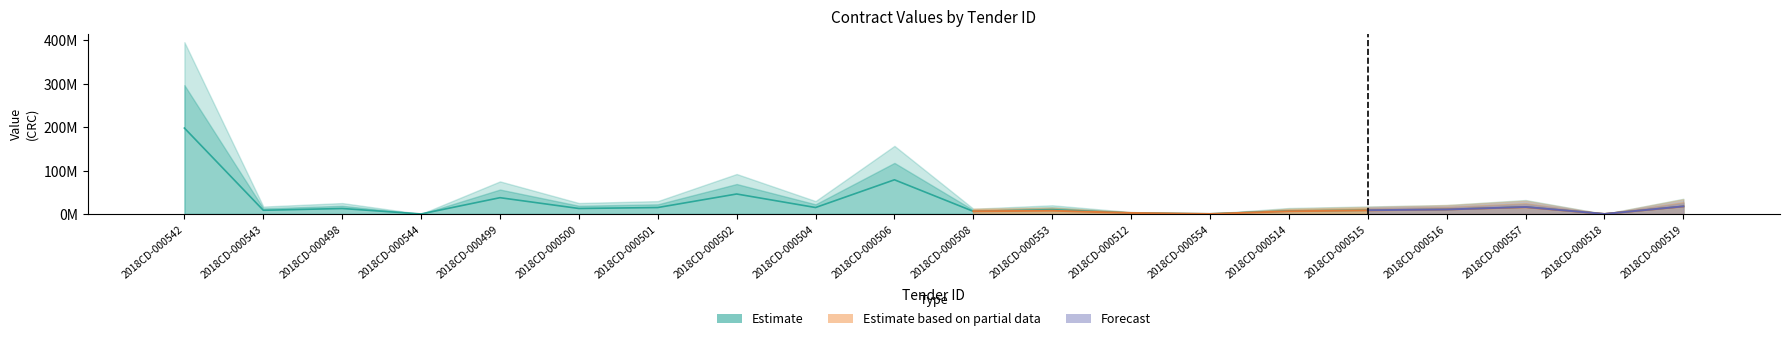

The value of tender.value.amount at 2018CD-000508 is 6010177.4. True or false?

True